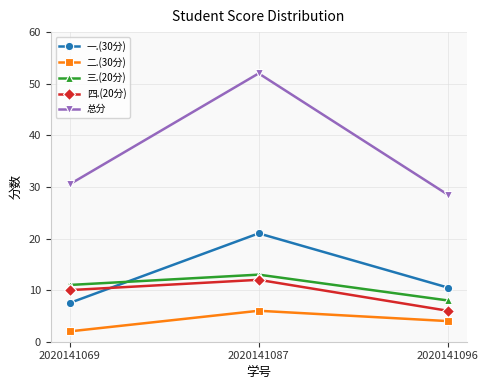

Which series has the largest range (max minus min)?

总分